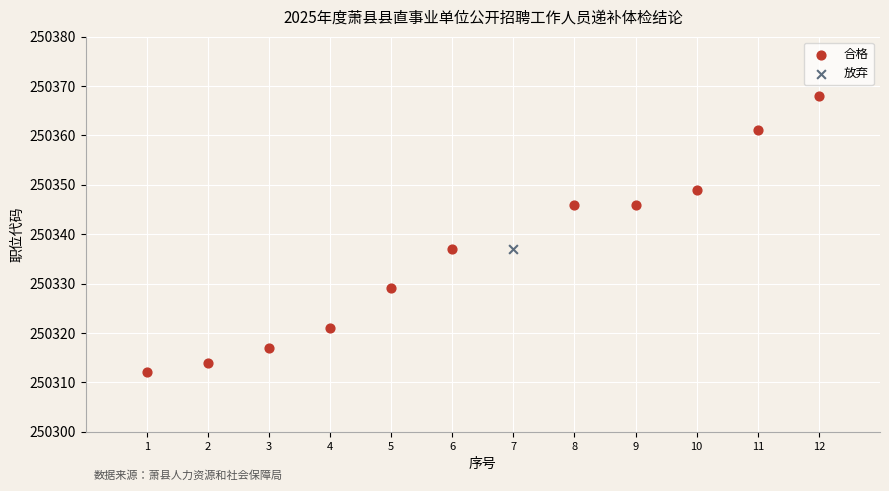

What are all the series names shown in the legend?

合格, 放弃